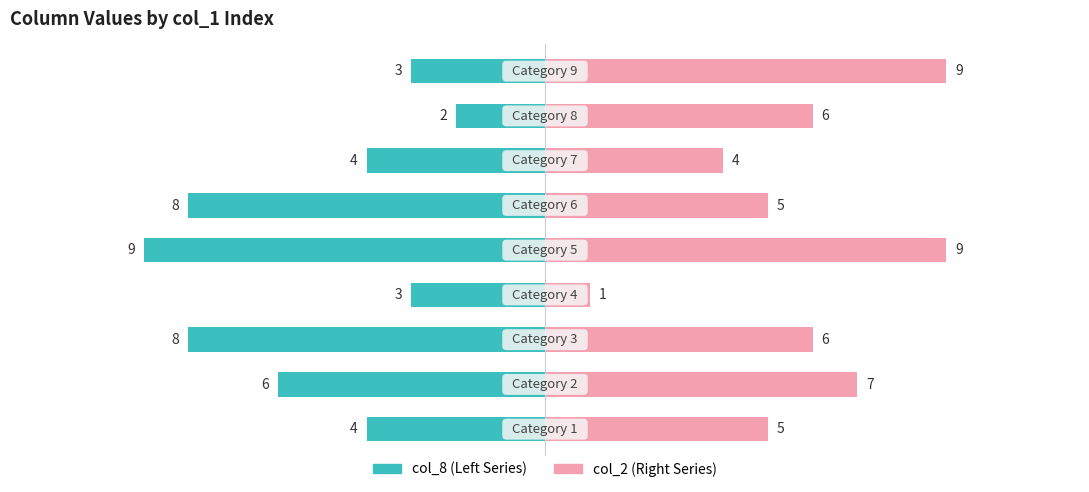

What are all the series names shown in the legend?

col_8, col_2